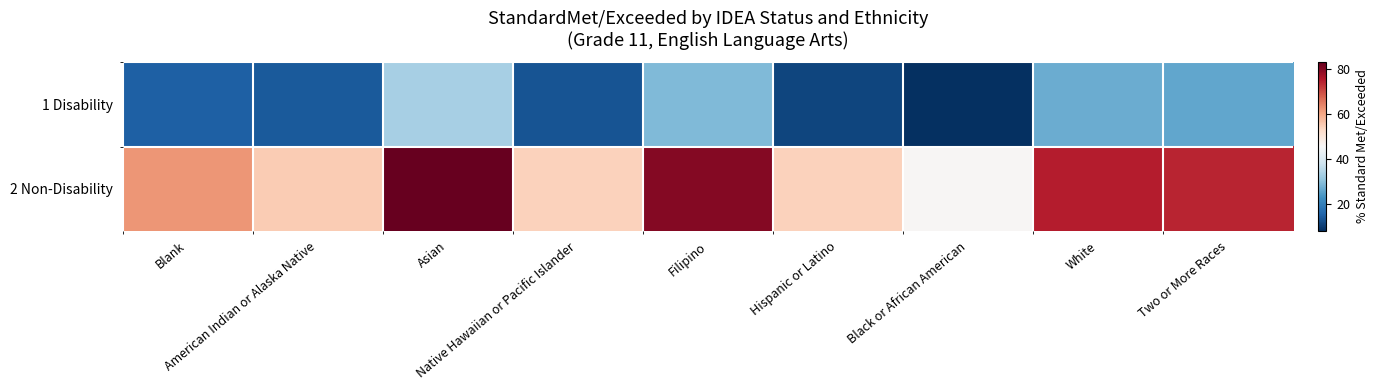

Between Filipino and American Indian or Alaska Native, which is larger?

Filipino